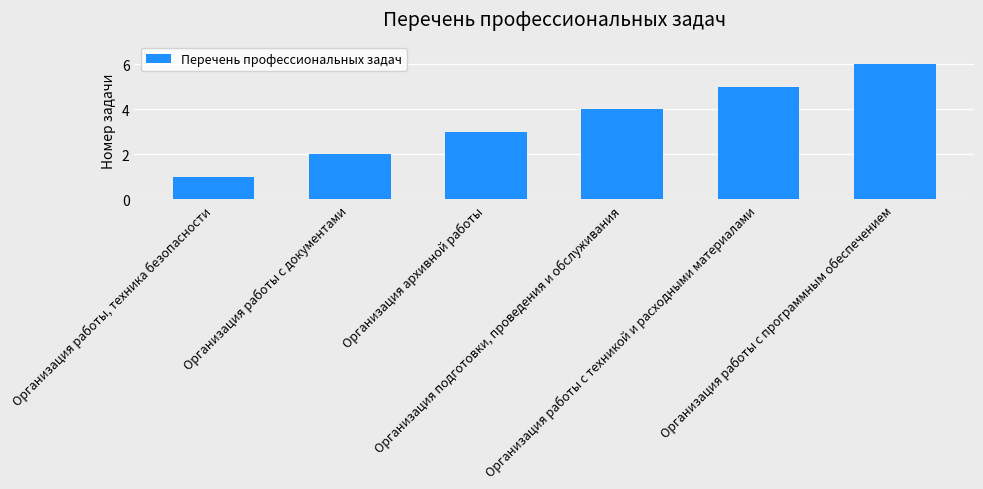

Between Организация архивной работы and Организация подготовки, проведения и обслуживания, which is larger?

Организация подготовки, проведения и обслуживания